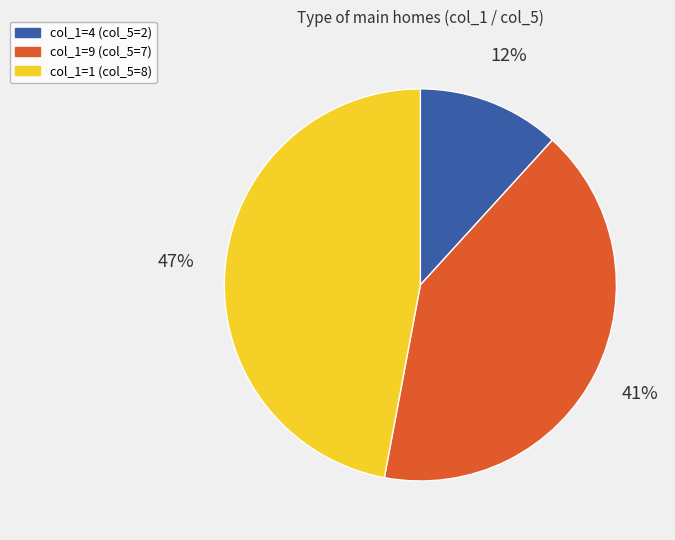

Which slice is the largest?

col_1=1 (col_5=8)